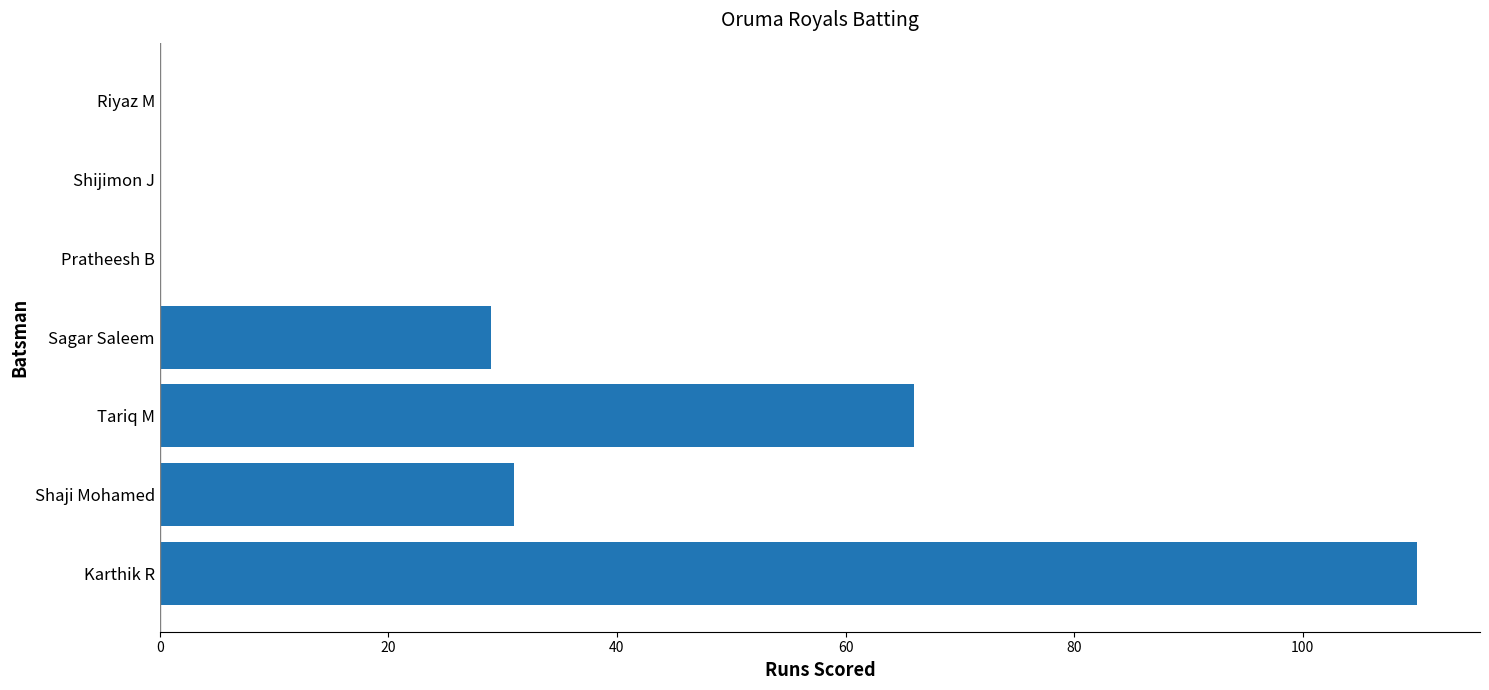

Which label corresponds to the largest value in the chart?

Karthik R